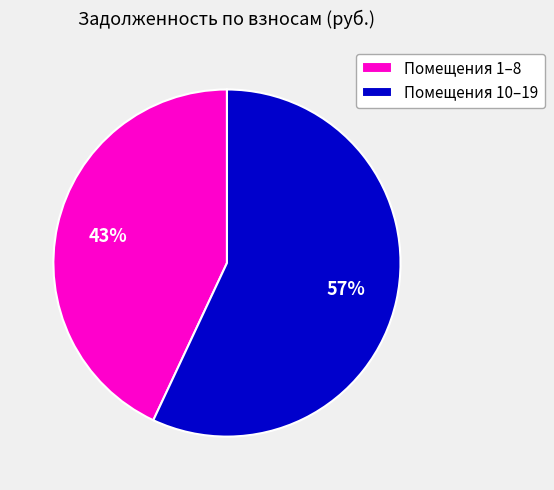

Which category has the biggest portion of the pie?

Помещения 10–19